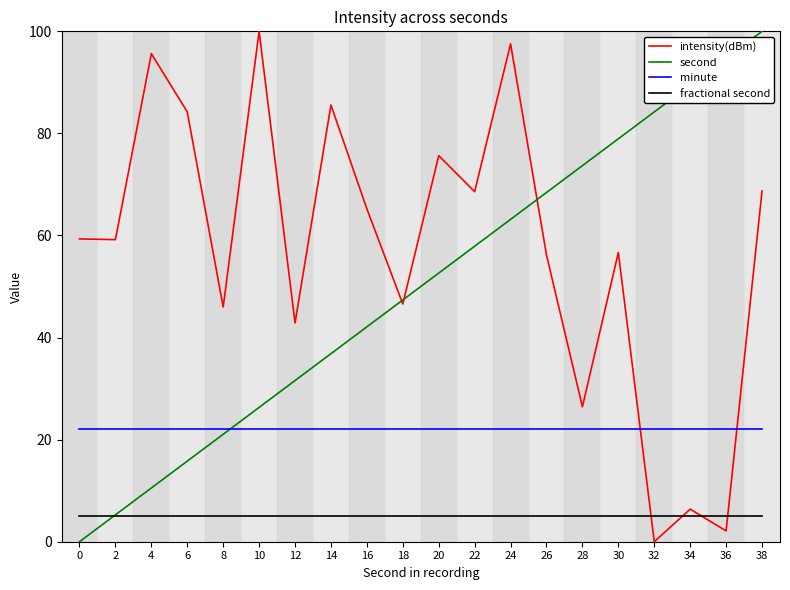

What is the highest value of the intensity(dBm) series?

100.0